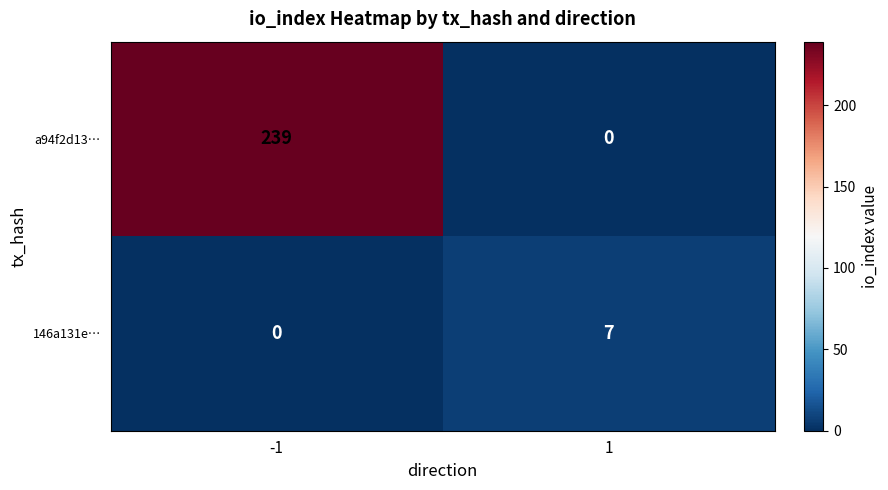

True or false: 146a131e… has a value of 10 at 1.

False